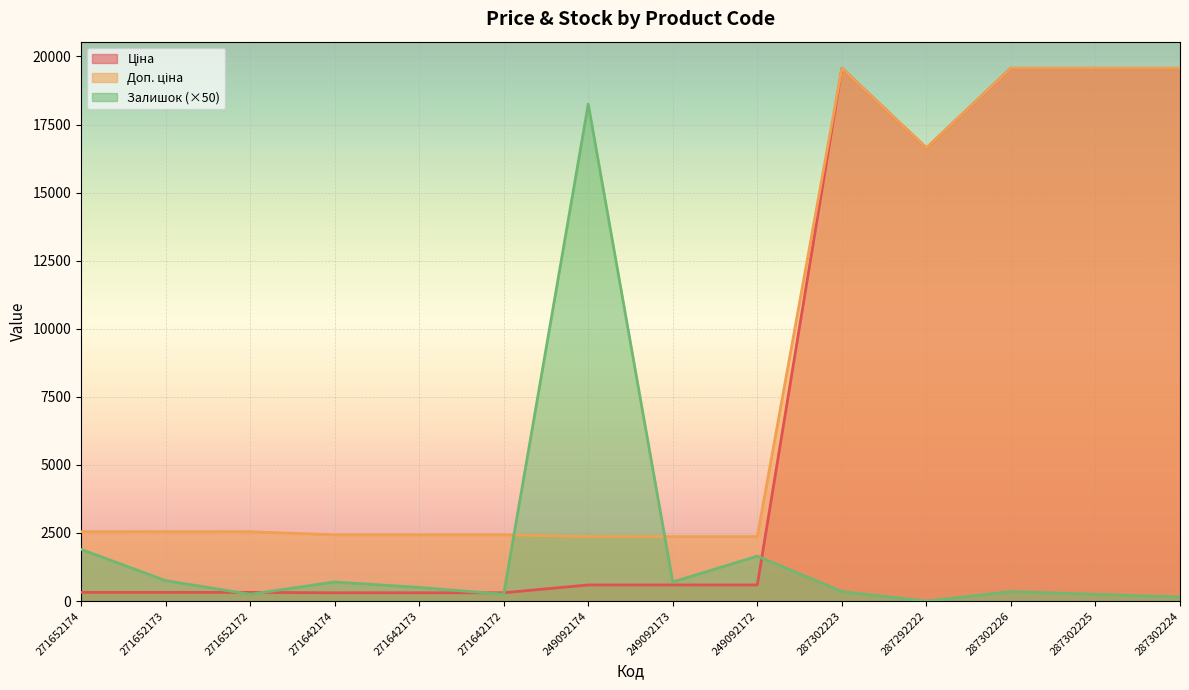

Reading right to left, extract all data points from this chart.

Ціна: 287302224=19564.9	287302225=19564.9	287302226=19564.9	287292222=16636.8	287302223=19564.9	249092172=591.6	249092173=591.6	249092174=591.6	271642172=304.1	271642173=304.1	271642174=304.1	271652172=318.3	271652173=318.3	271652174=318.3
Доп. ціна: 287302224=19564.9	287302225=19564.9	287302226=19564.9	287292222=16636.8	287302223=19564.9	249092172=2366.5	249092173=2366.5	249092174=2366.5	271642172=2432.8	271642173=2432.8	271642174=2432.8	271652172=2546.4	271652173=2546.4	271652174=2546.4
Залишок: 287302224=150.0	287302225=250.0	287302226=350.0	287292222=0.0	287302223=350.0	249092172=1650.0	249092173=700.0	249092174=18250.0	271642172=250.0	271642173=500.0	271642174=700.0	271652172=250.0	271652173=750.0	271652174=1900.0